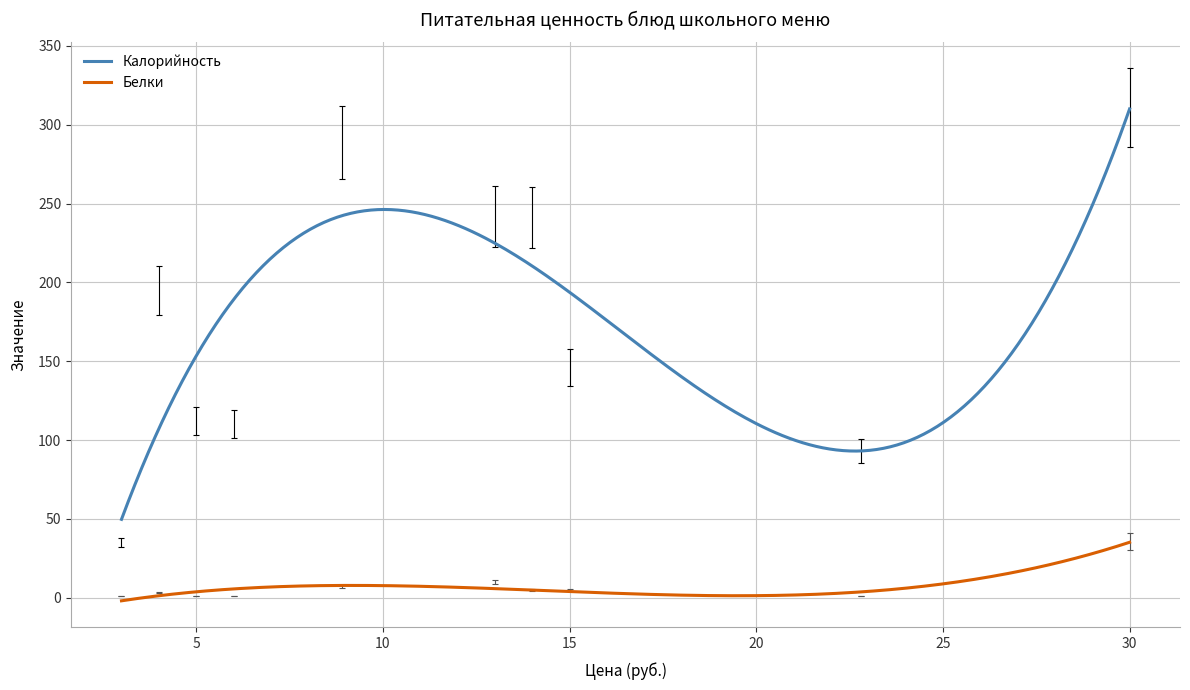

What is the difference between the maximum and minimum values in the Калорийность series?

260.3